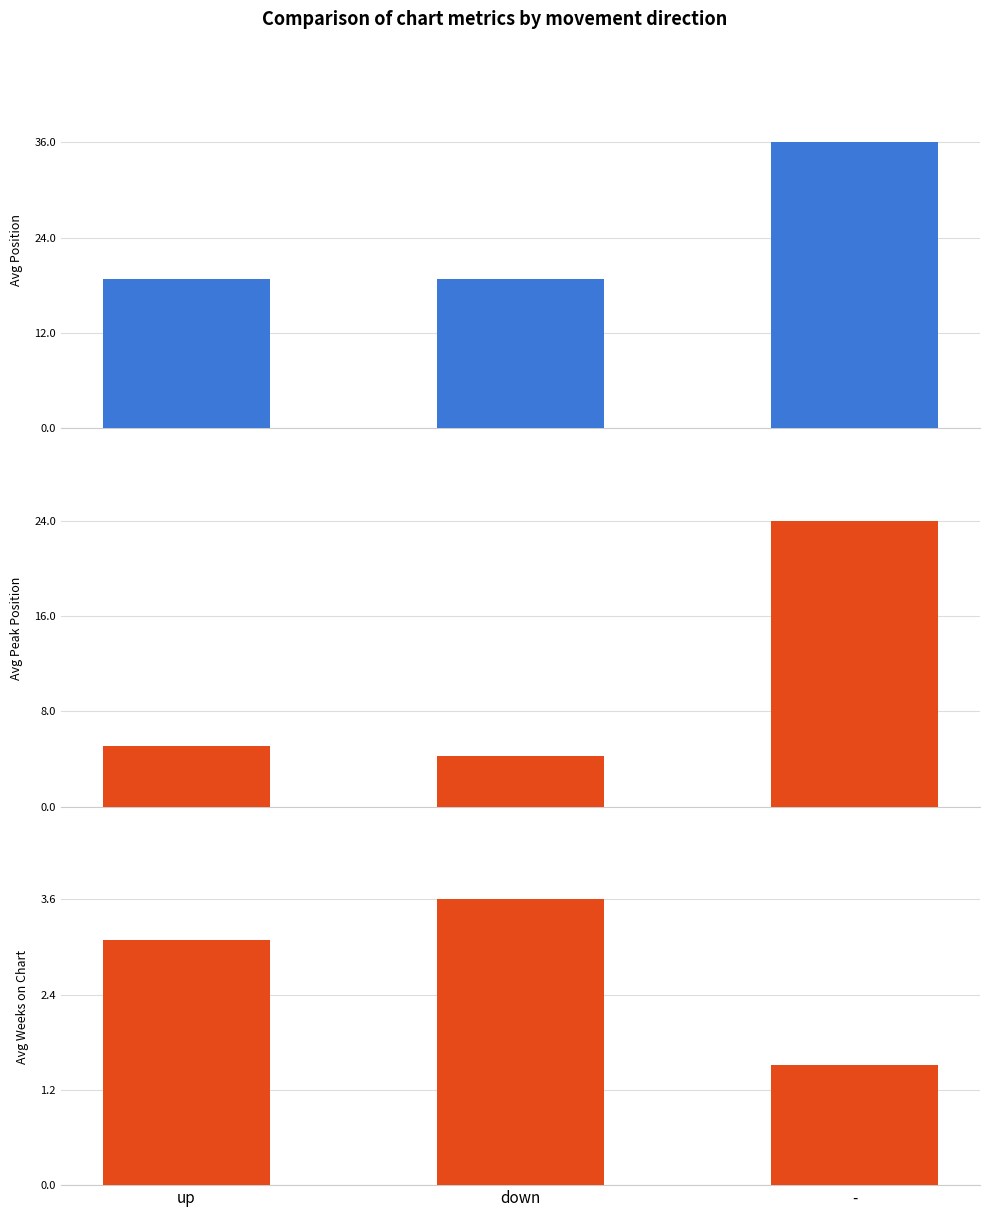

The value of Avg Position at down is 18.8. True or false?

True